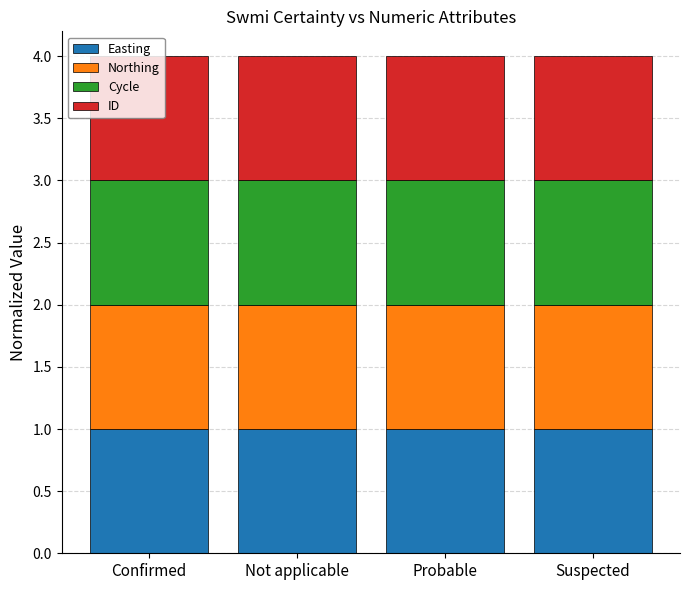

What is the average value of the Easting series?

1.0